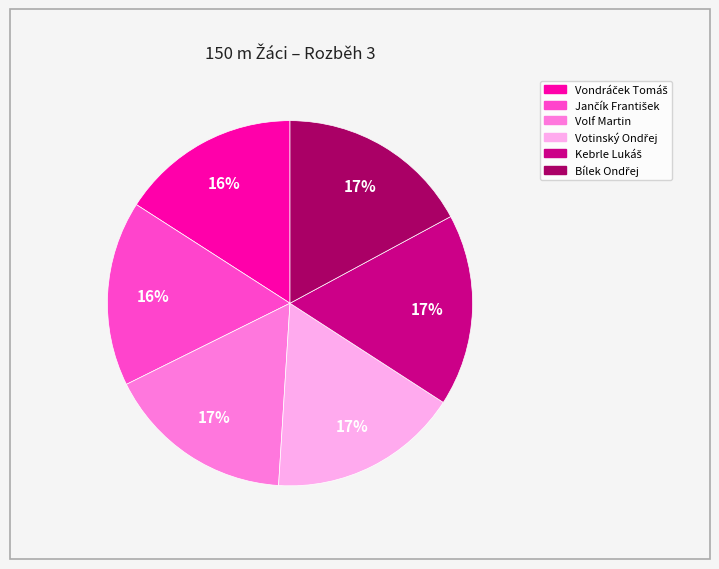

Is there a majority slice in this chart?

No